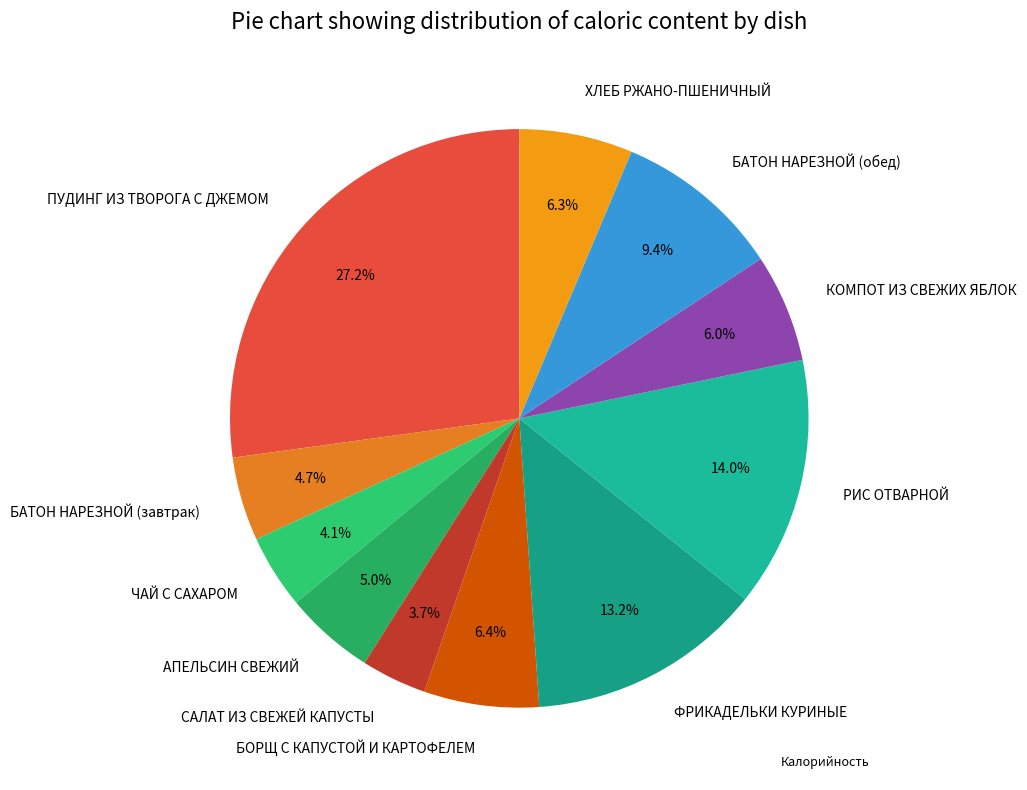

To the nearest percent, what is the combined percentage of САЛАТ ИЗ СВЕЖЕЙ КАПУСТЫ and РИС ОТВАРНОЙ?

18%